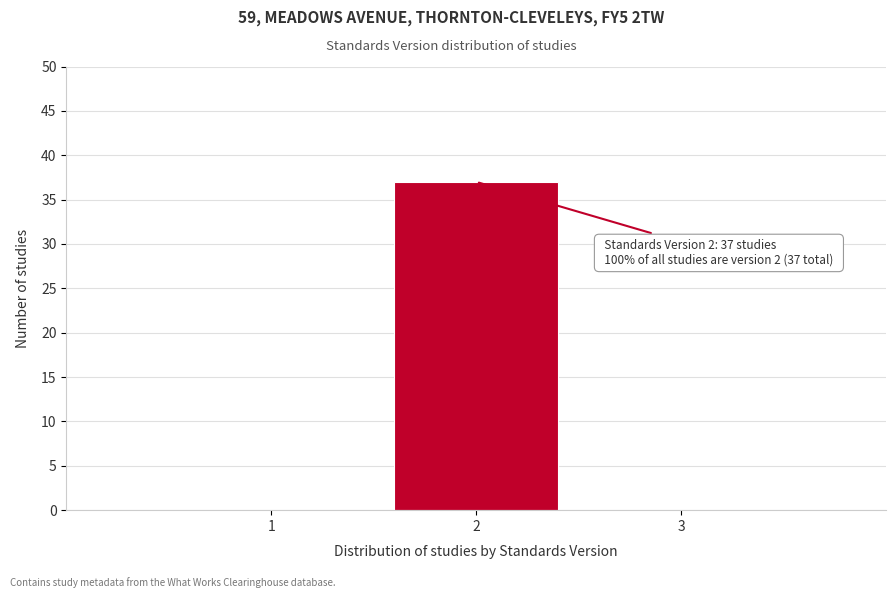

Which range on the x-axis has the tallest bar?

1.5 to 2.5